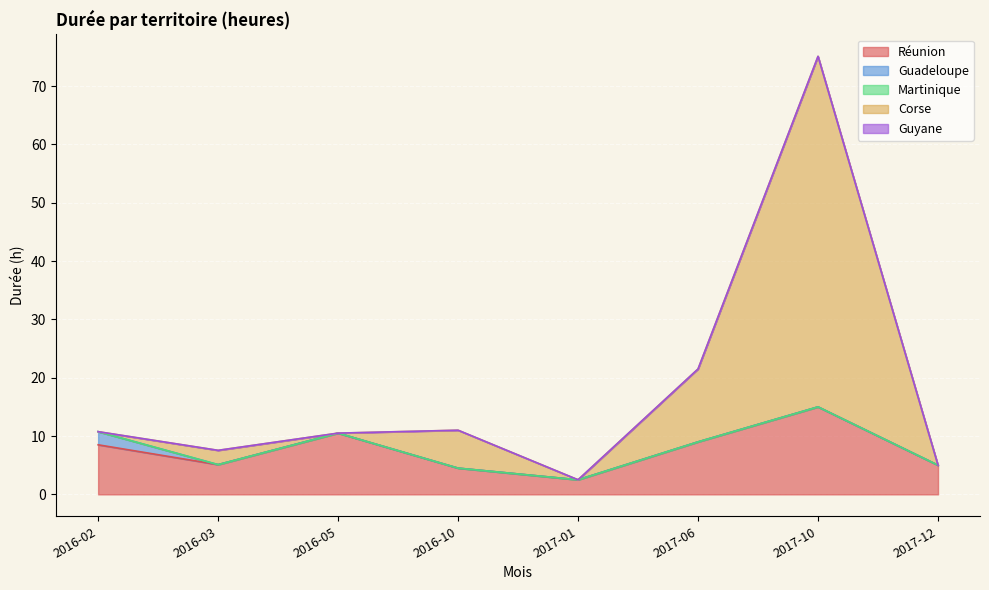

Reading left to right, list all the values displayed in this chart.

Réunion: 2016-02=8.5	2016-03=5.1	2016-05=10.5	2016-10=4.5	2017-01=2.5	2017-06=9.0	2017-10=15.0	2017-12=5.0
Guadeloupe: 2016-02=2.2	2016-03=0.0	2016-05=0.0	2016-10=0.0	2017-01=0.0	2017-06=0.0	2017-10=0.0	2017-12=0.0
Martinique: 2016-02=0.0	2016-03=0.0	2016-05=0.0	2016-10=0.0	2017-01=0.0	2017-06=0.0	2017-10=0.0	2017-12=0.0
Corse: 2016-02=0.0	2016-03=2.5	2016-05=0.0	2016-10=6.5	2017-01=0.0	2017-06=12.5	2017-10=60.1	2017-12=0.0
Guyane: 2016-02=0.0	2016-03=0.0	2016-05=0.0	2016-10=0.0	2017-01=0.0	2017-06=0.0	2017-10=0.0	2017-12=0.0